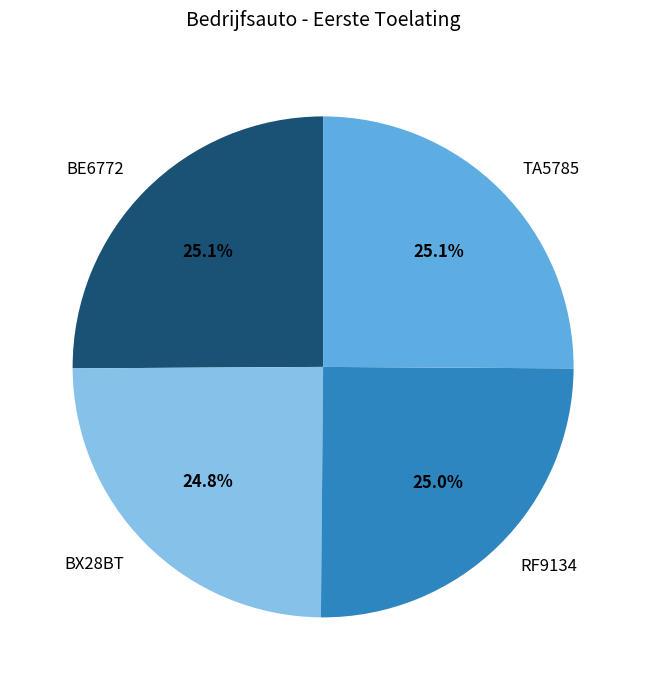

What percentage do BX28BT and BE6772 together represent?

49.9%